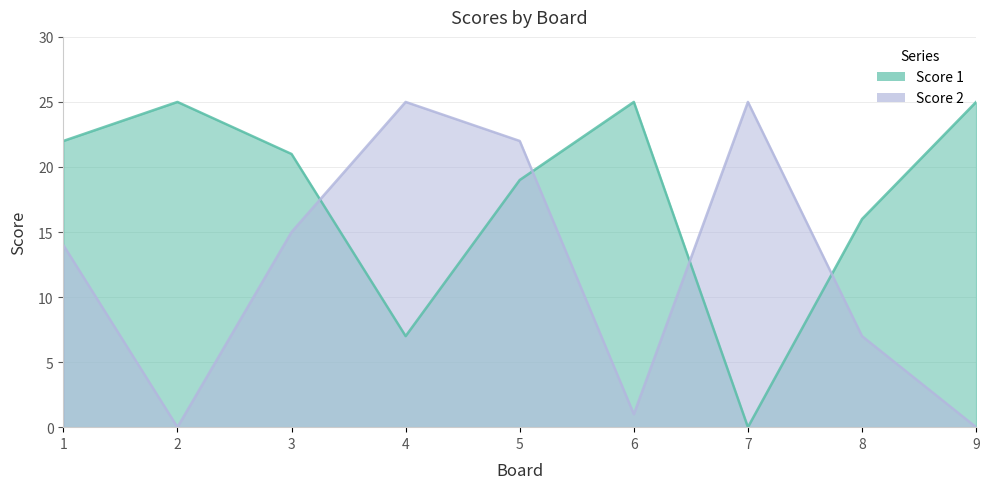

Reading right to left, list all the values displayed in this chart.

Score 1: 25	16	0	25	19	7	21	25	22
Score 2: 0	7	25	1	22	25	15	0	14